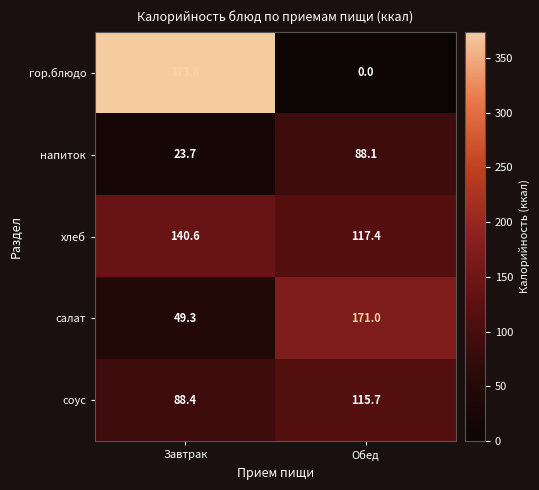

The value of напиток at Завтрак is 37.8. True or false?

False